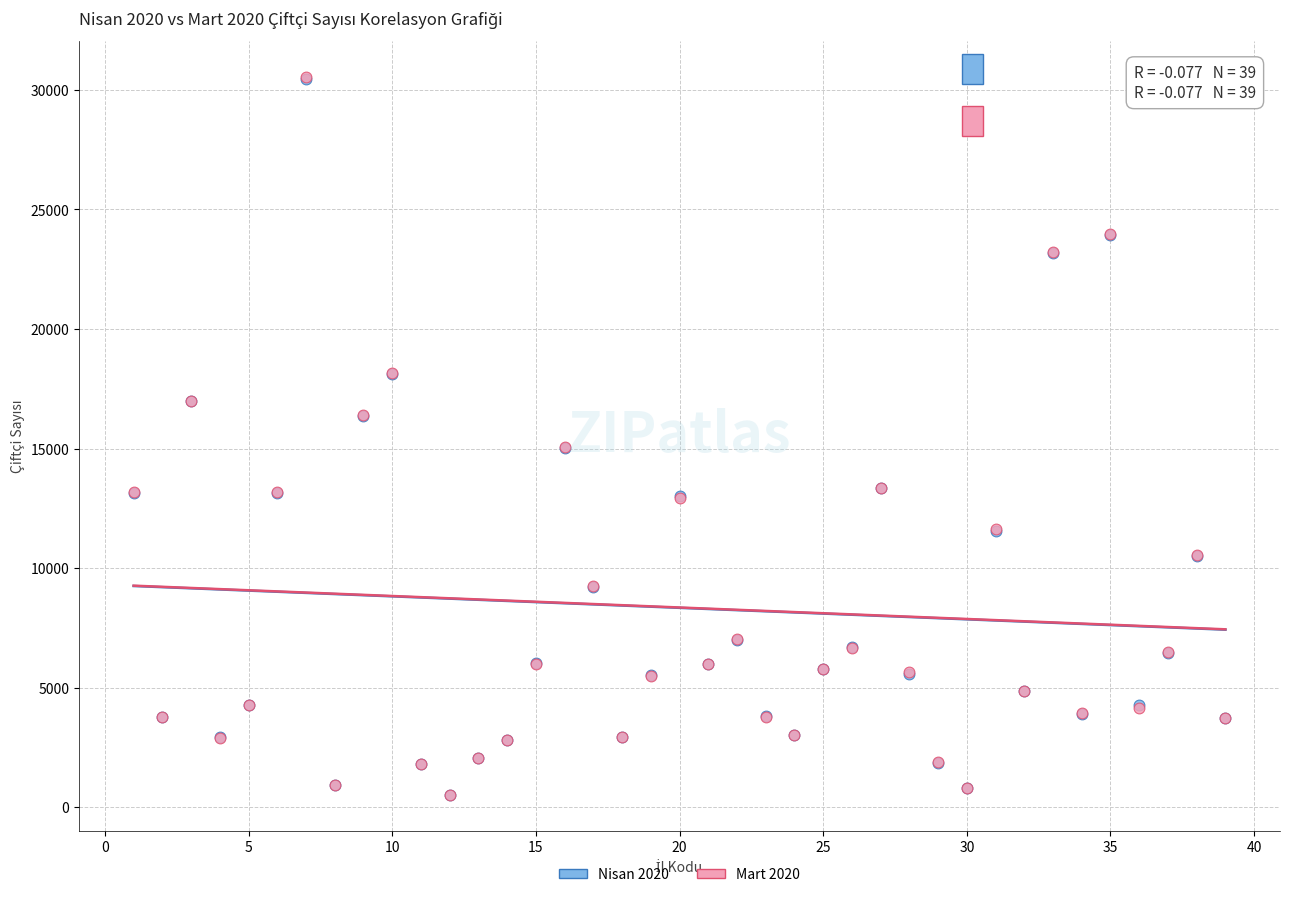

What are all the series names shown in the legend?

Nisan 2020, Mart 2020